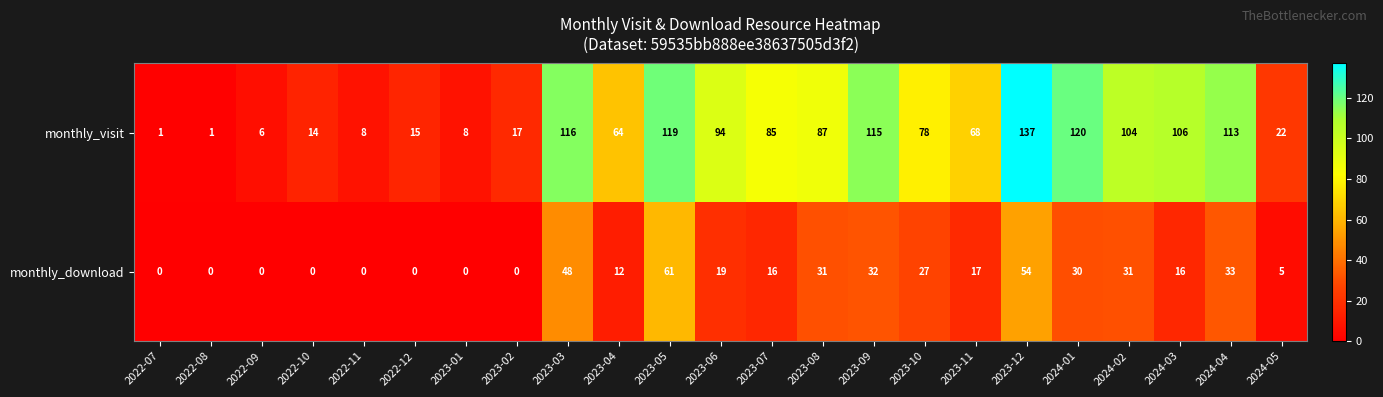

Which series has the largest total across all categories?

monthly_visit